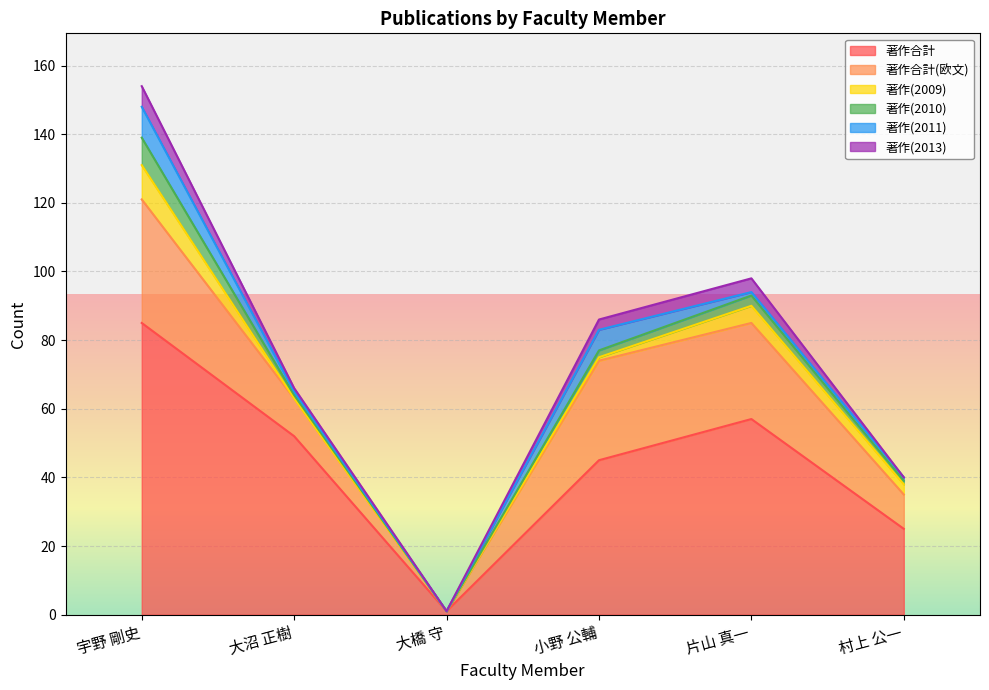

List the labels in order of 著作(2009) value, largest first.

宇野 剛史, 片山 真一, 村上 公一, 小野 公輔, 大沼 正樹, 大橋 守